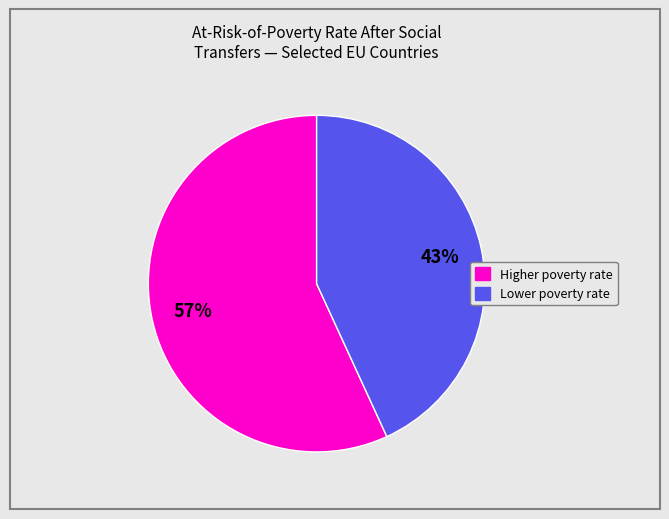

Is there any slice that represents more than half of the pie?

Yes